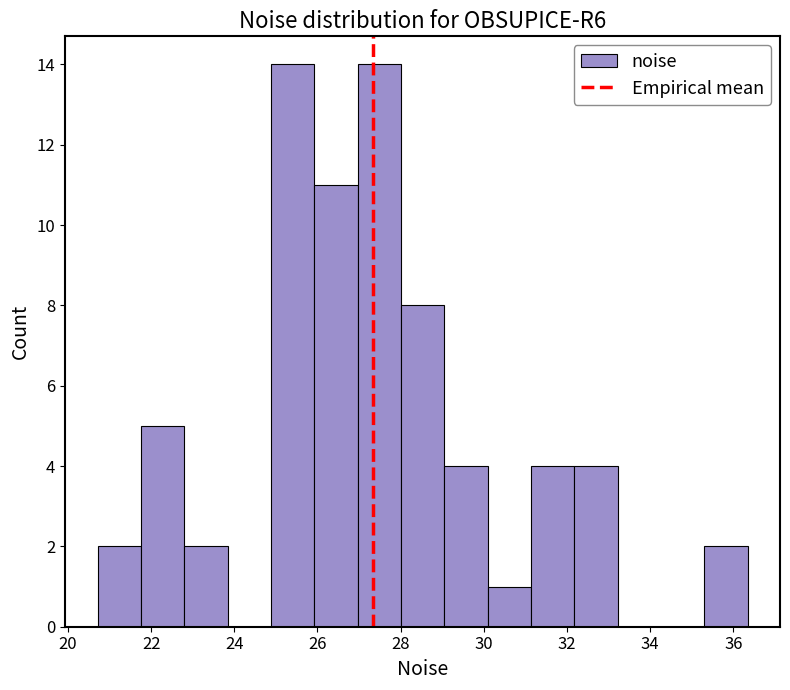

How tall is the bar that spans 31.2 to 32.2 on the x-axis? Neither the bar edges nor the heights are printed on the chart, so give them approximately, as read against the axes.

4